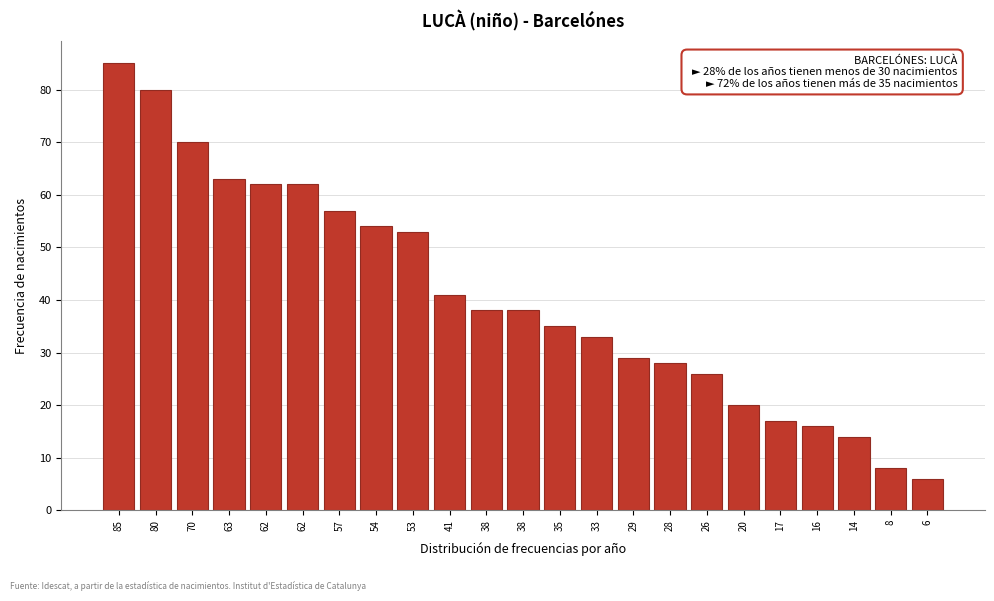

How many data points are less than 38?

11